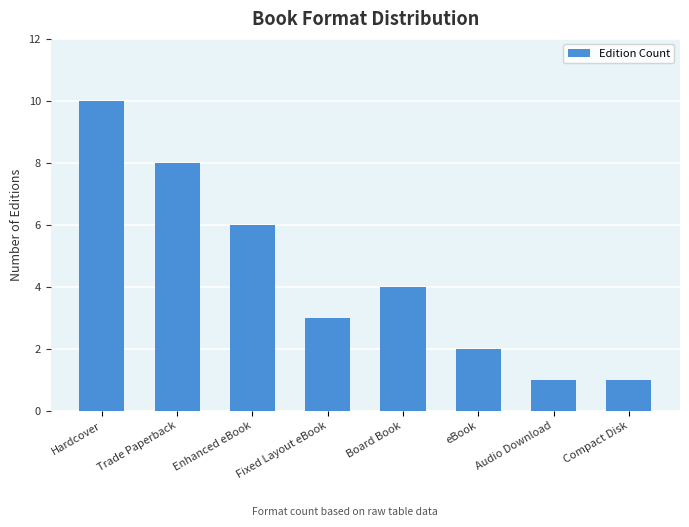

The value at Enhanced eBook is 6. True or false?

True